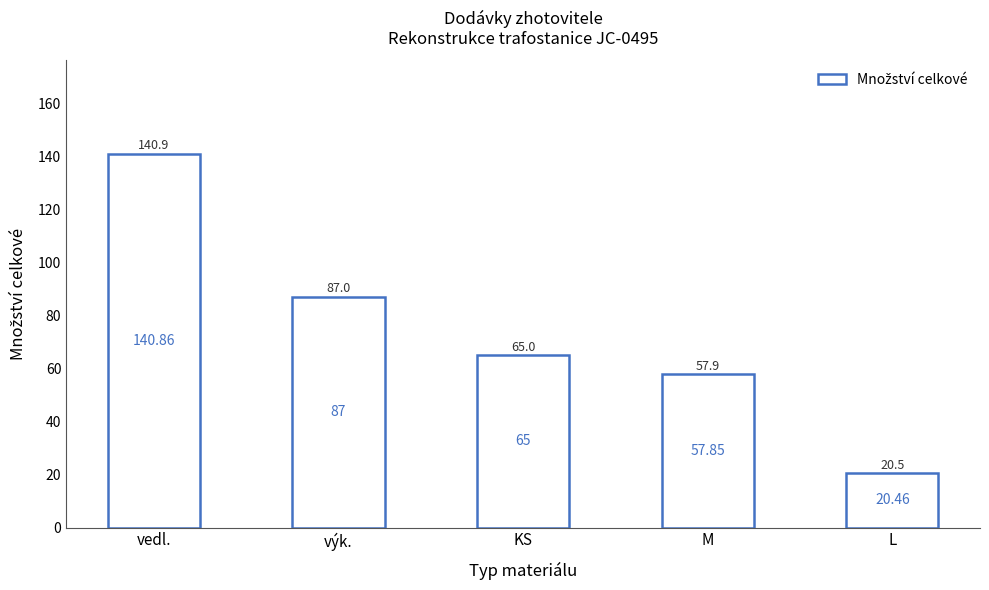

What is the label of the 4th bar from the right?

výk.